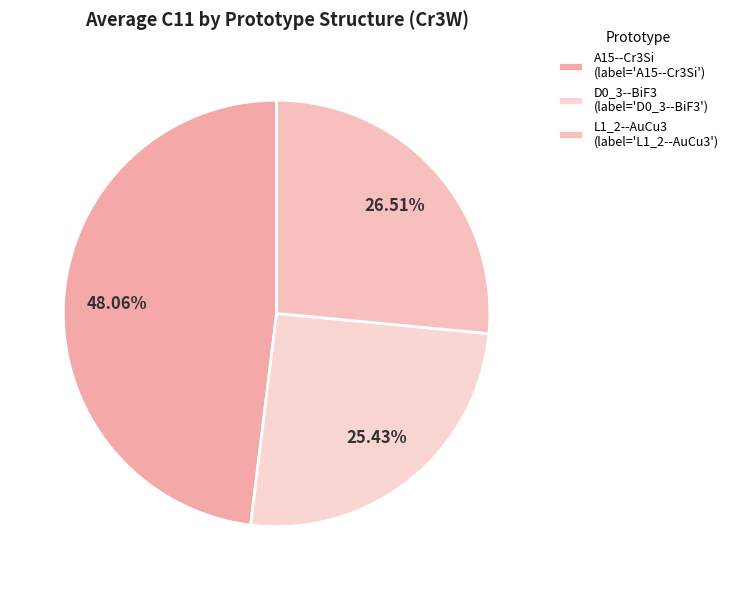

Rank the categories by value from lowest to highest.

D0_3--BiF3, L1_2--AuCu3, A15--Cr3Si